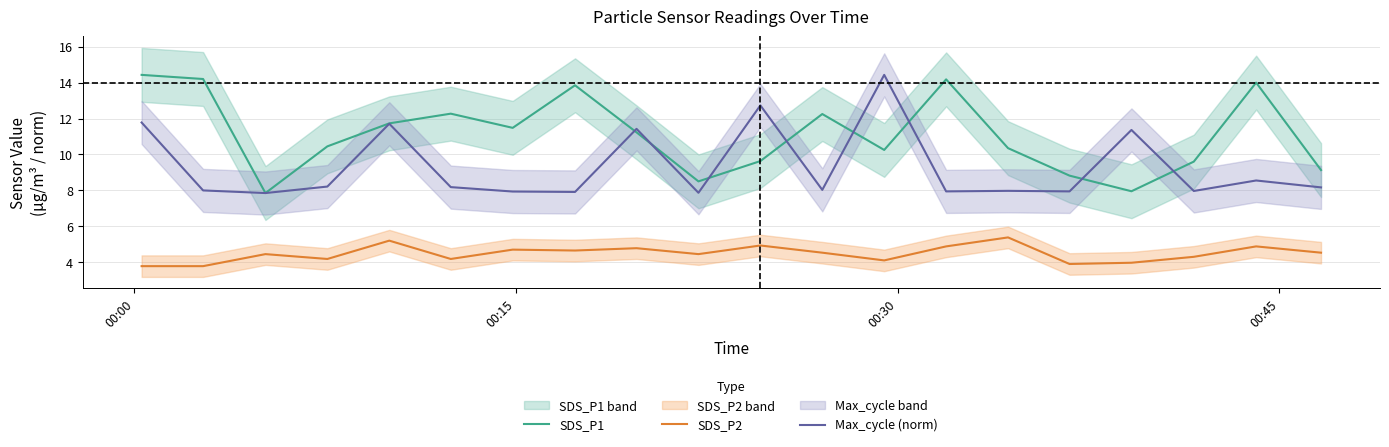

How many interior local peaks does the Max_cycle (norm) series have?

7